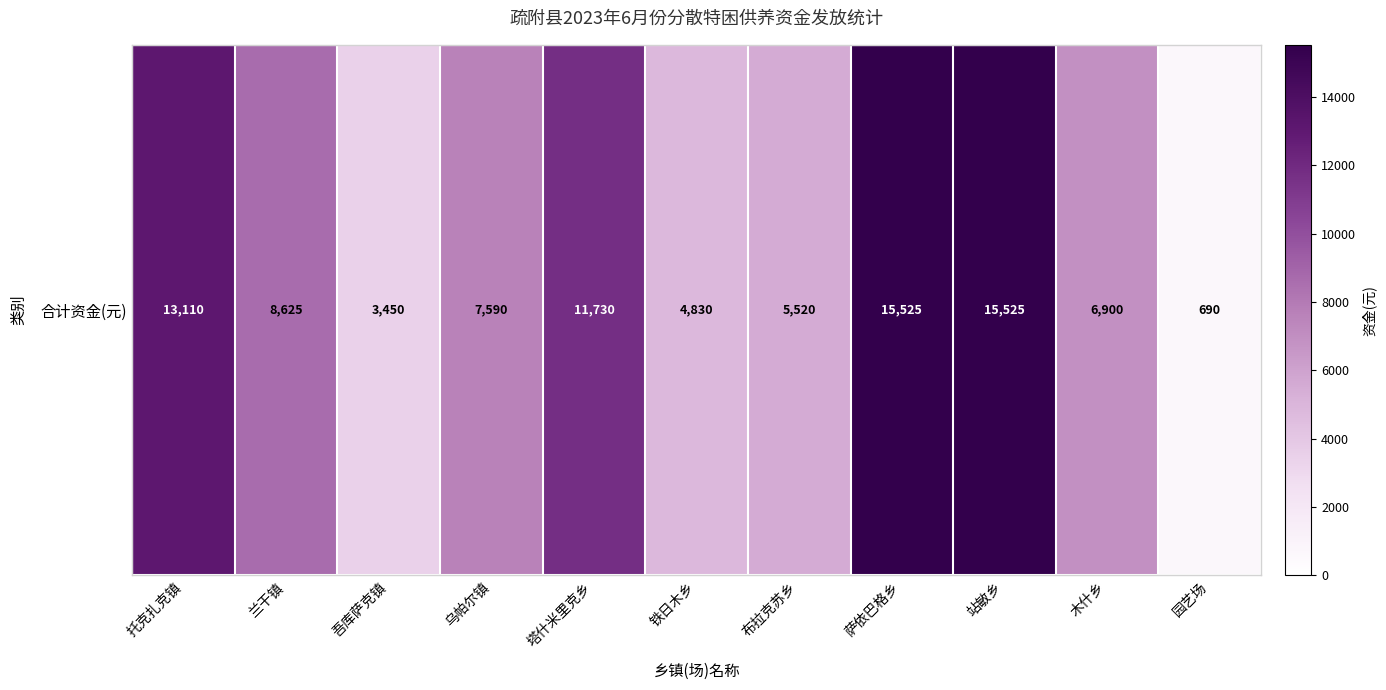

What is the ratio of the value at 塔什米里克乡 to the value at 园艺场?

17.0